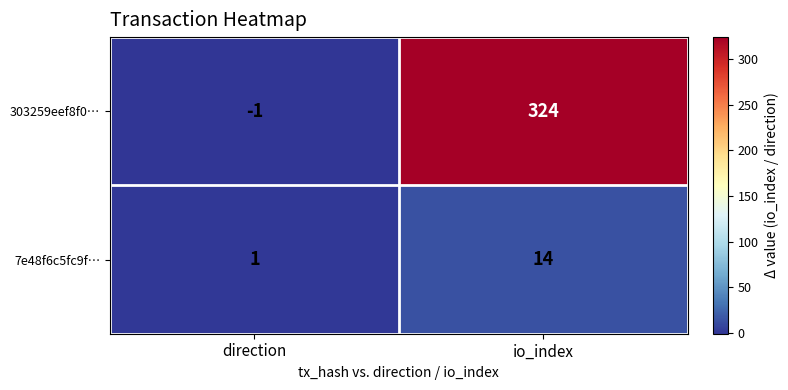

The 7e48f6c5fc9f… series shows 23 at io_index. True or false?

False